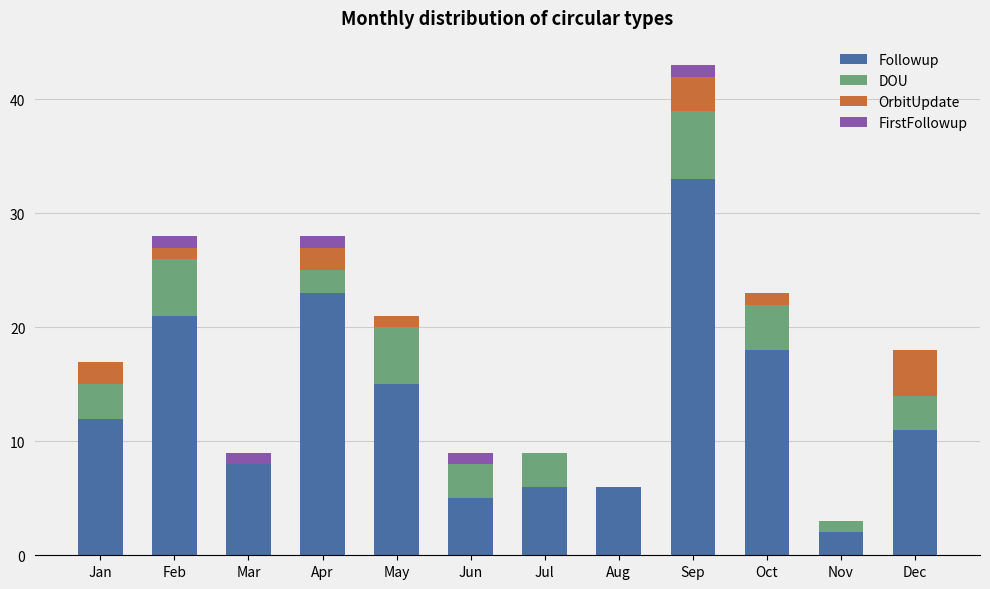

The Followup series shows 47 at Sep. True or false?

False